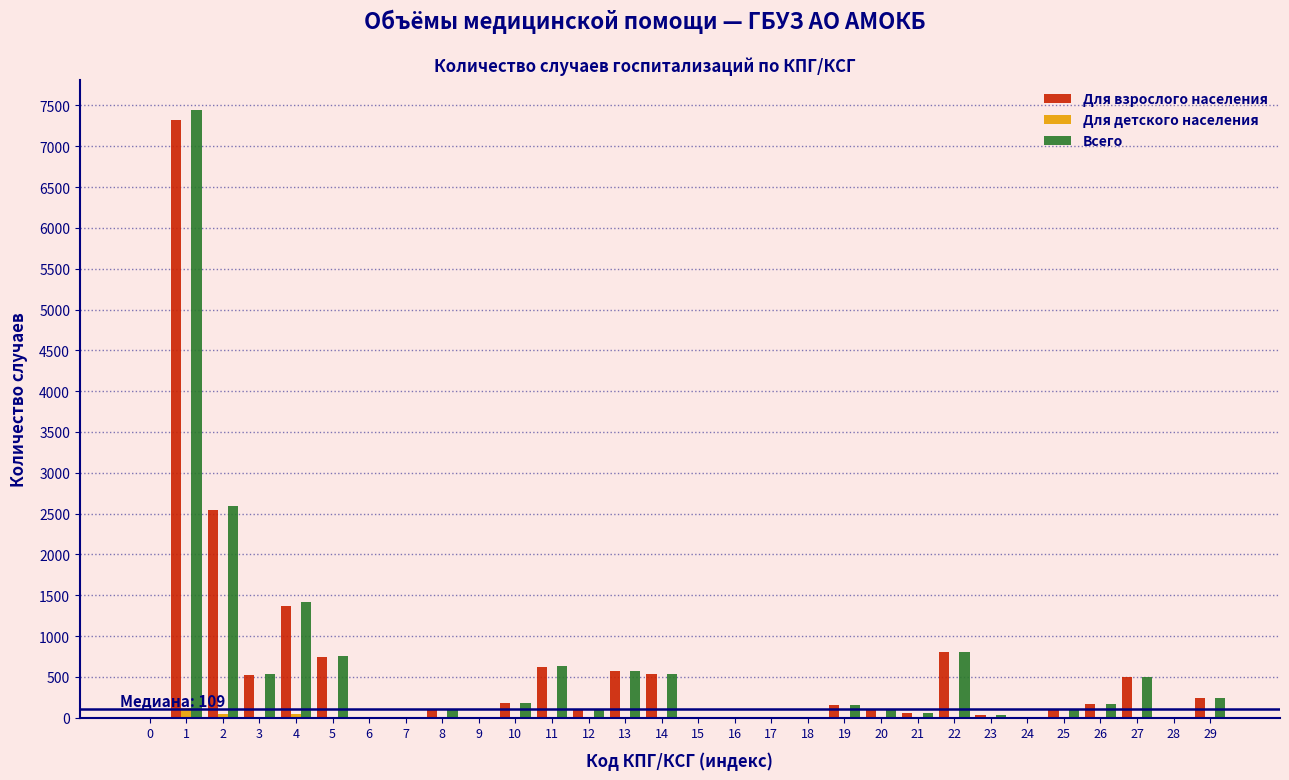

What is the highest value of the Для взрослого населения series?

7327